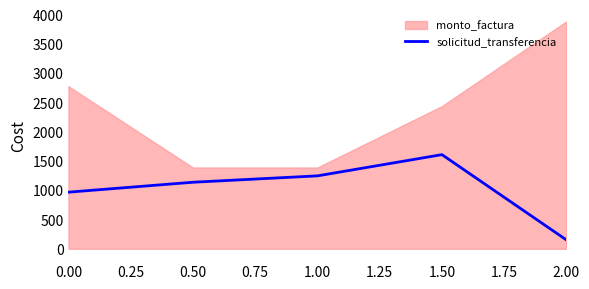

True or false: solicitud_transferencia has a value of 967.9 at 0.00.

True